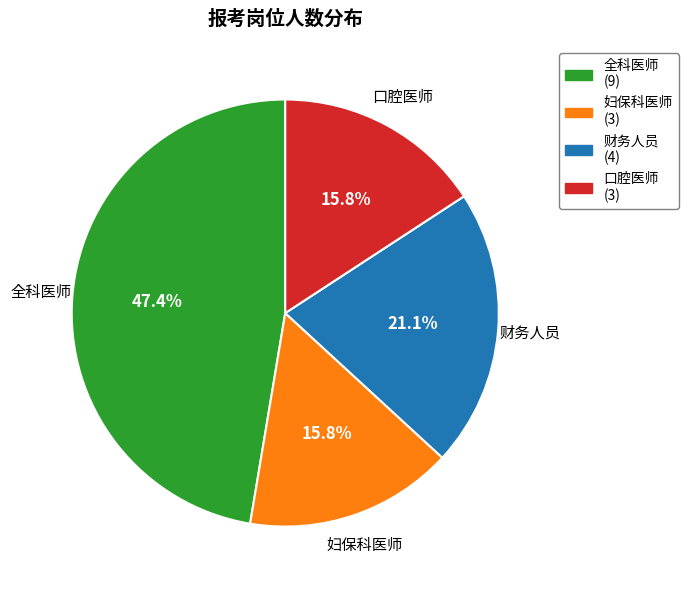

How many segments does this pie chart have?

4